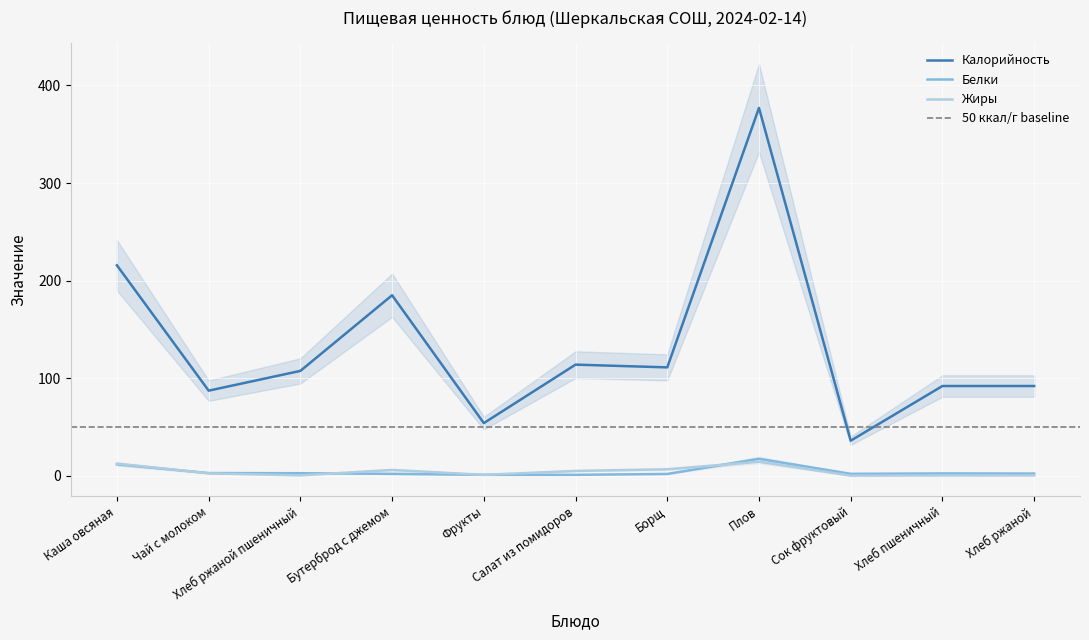

Where is the first local minimum for Калорийность?

Чай с молоком